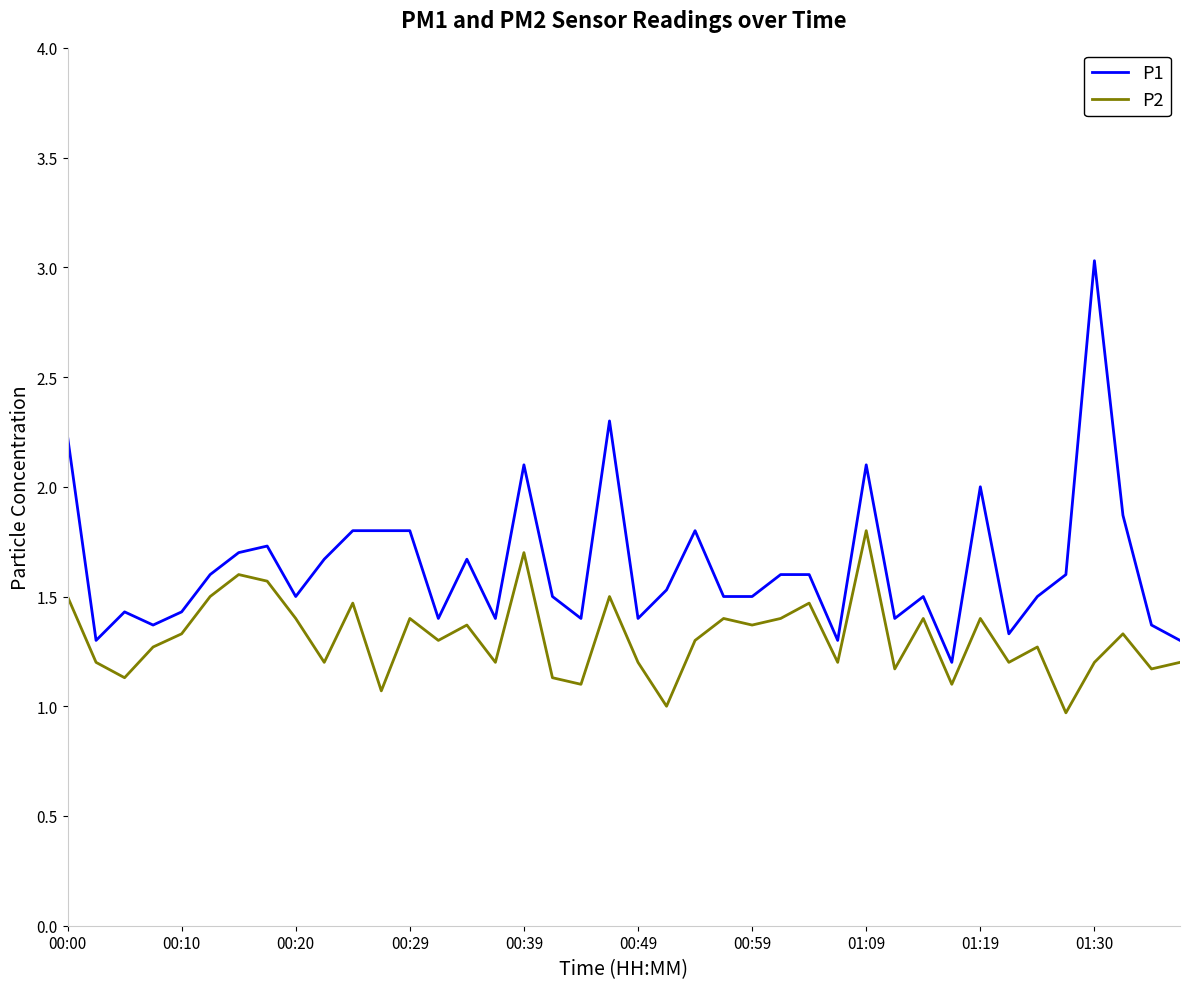

True or false: P1 and P2 intersect in this chart.

False